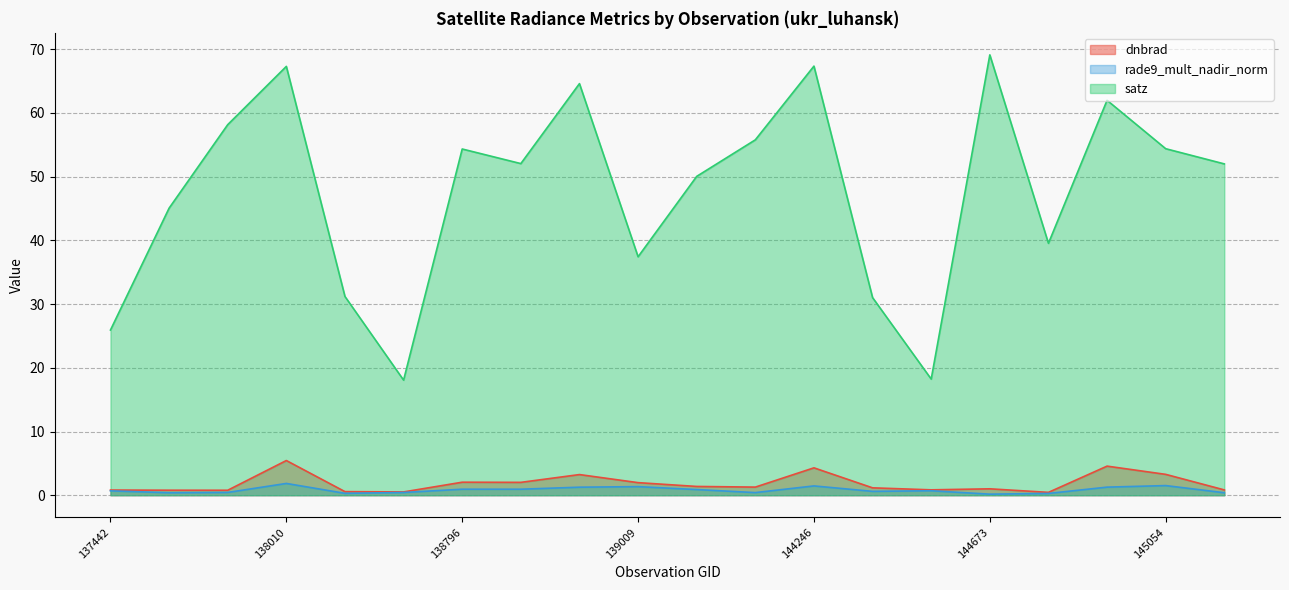

The dnbrad series shows 1.2 at 144263. True or false?

True